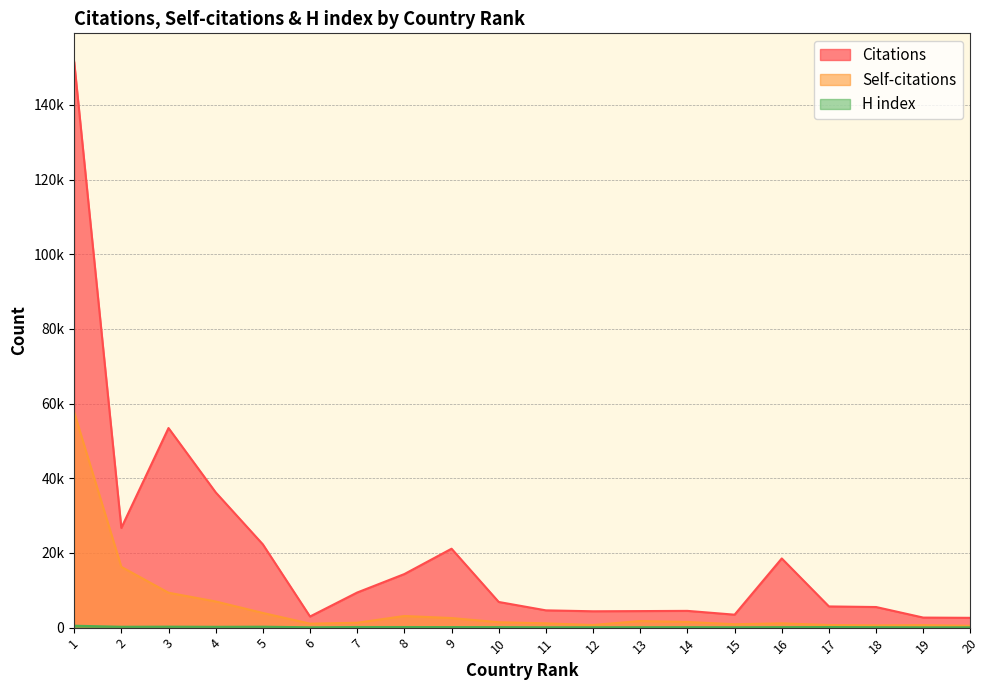

Reading left to right, transcribe all the data shown in this chart.

Citations: 1=151563	2=26702	3=53449	4=36228	5=22296	6=2978	7=9404	8=14347	9=21131	10=6871	11=4627	12=4379	13=4429	14=4487	15=3468	16=18527	17=5676	18=5516	19=2689	20=2623
Self-citations: 1=57657	2=16276	3=9351	4=7006	5=3931	6=1065	7=1306	8=3117	9=2569	10=1443	11=1146	12=713	13=1762	14=1514	15=913	16=1138	17=710	18=613	19=686	20=493
H index: 1=509	2=234	3=260	4=220	5=248	6=96	7=166	8=164	9=148	10=141	11=104	12=110	13=117	14=126	15=108	16=136	17=159	18=119	19=85	20=87